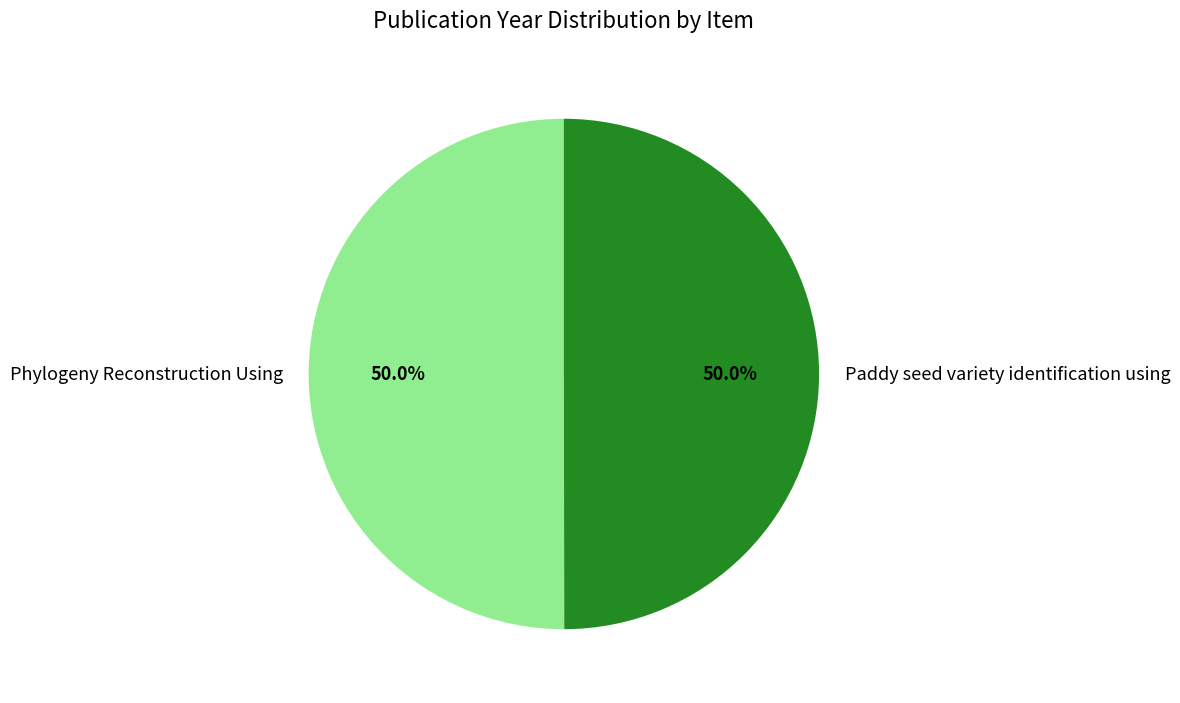

What portion of the pie excludes Paddy seed variety identification using?

50.0%